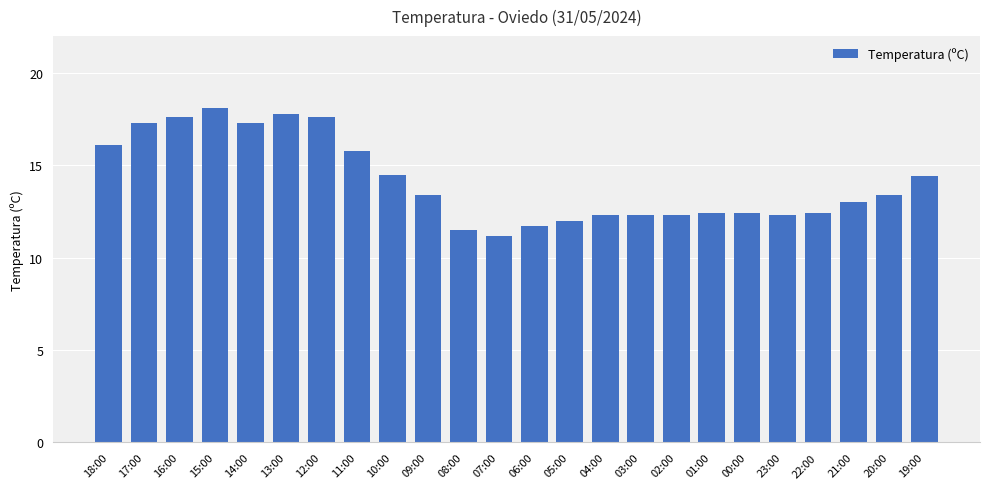

What is the ratio of the value at 05:00 to the value at 11:00?

0.8